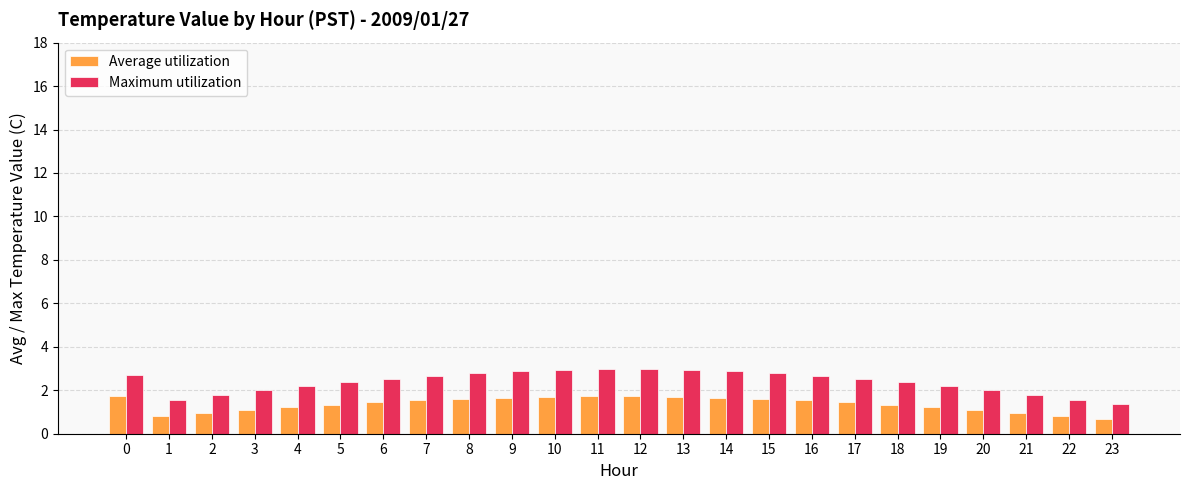

List the series in order of their overall mean, highest first.

Maximum utilization, Average utilization